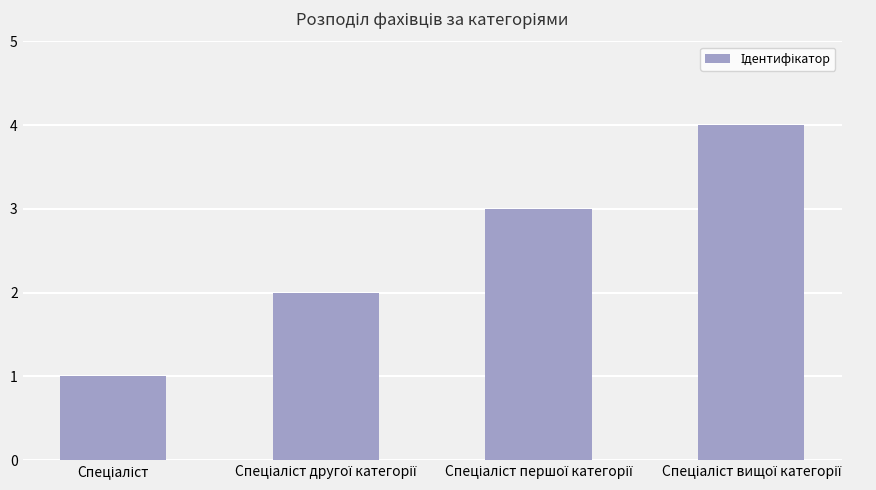

What is the difference between the maximum and minimum values?

3